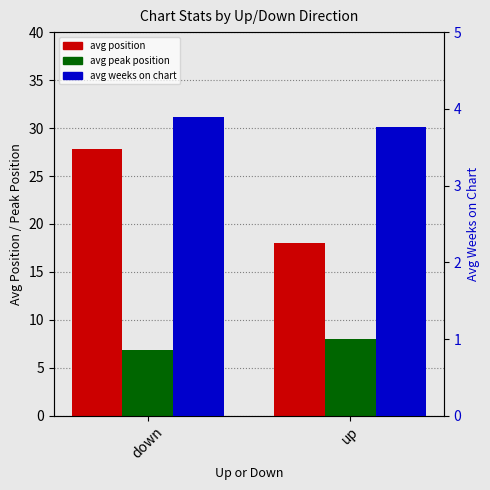

Which series has the largest range (max minus min)?

avg position